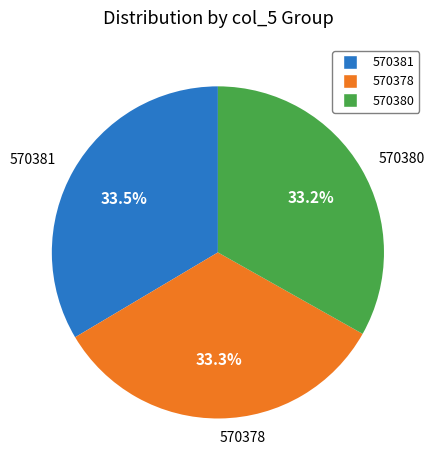

What is the total percentage of 570380 and 570381?

66.7%